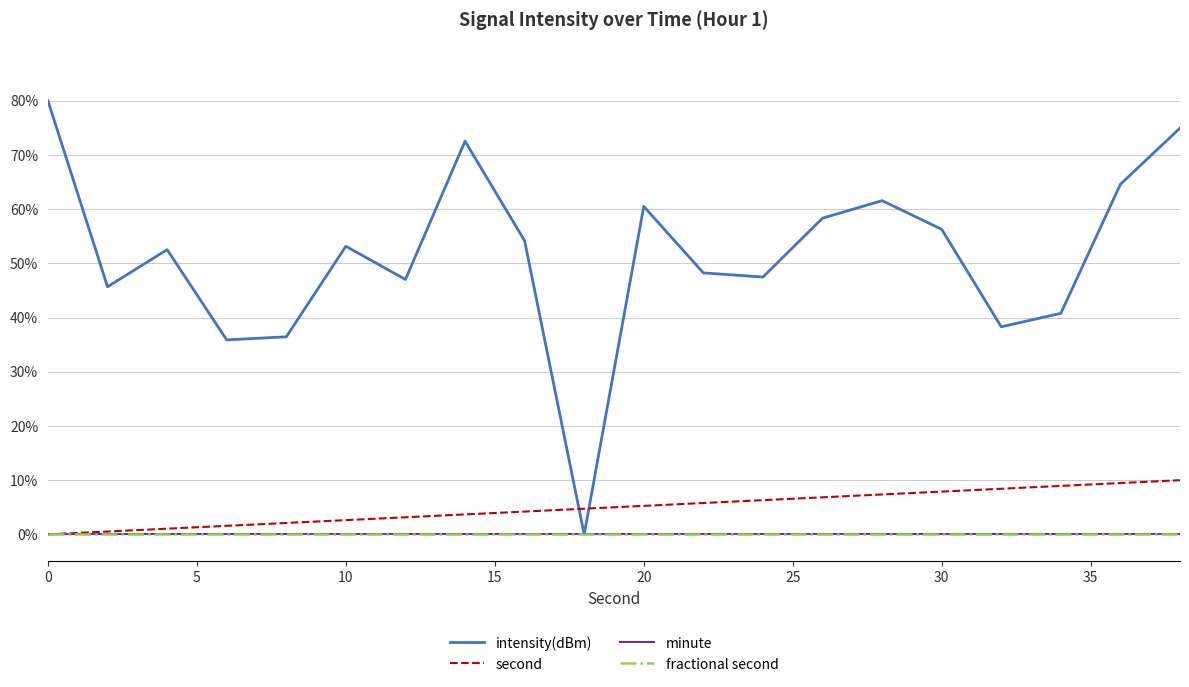

How many lines are shown in the chart?

4